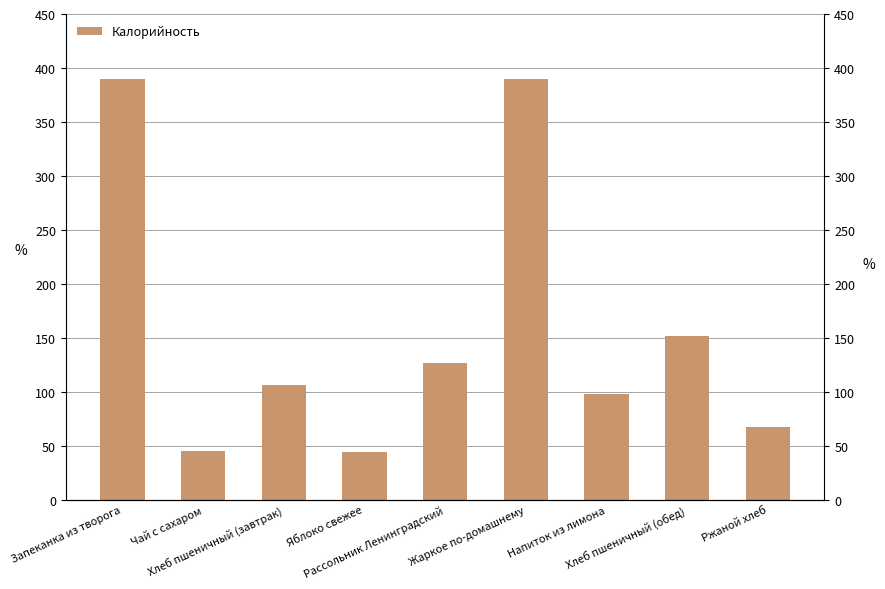

Are the bars grouped side by side (vs. stacked)?

No